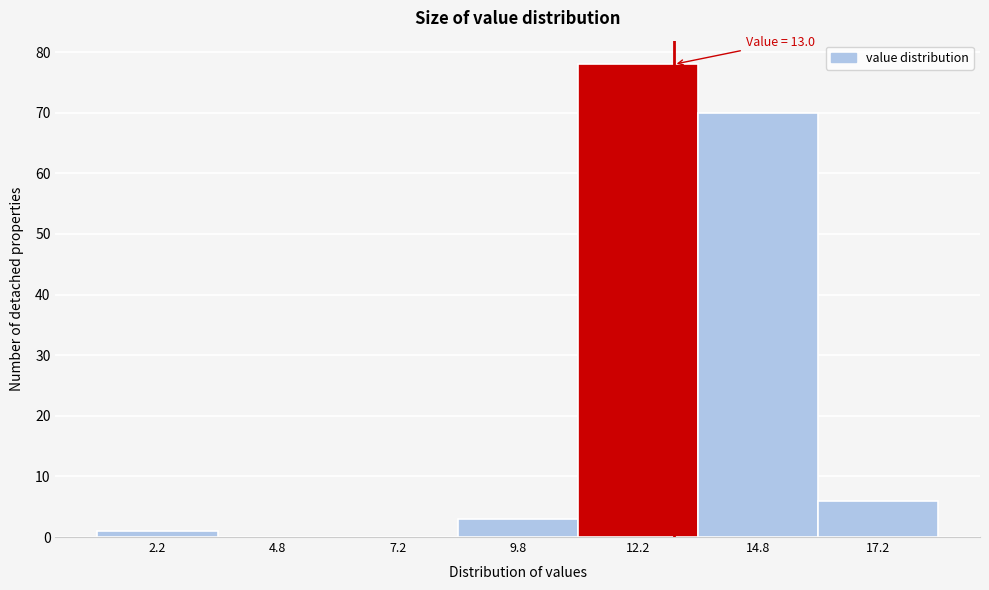

Over which range of the x-axis is the bar tallest?

11.0 to 13.5